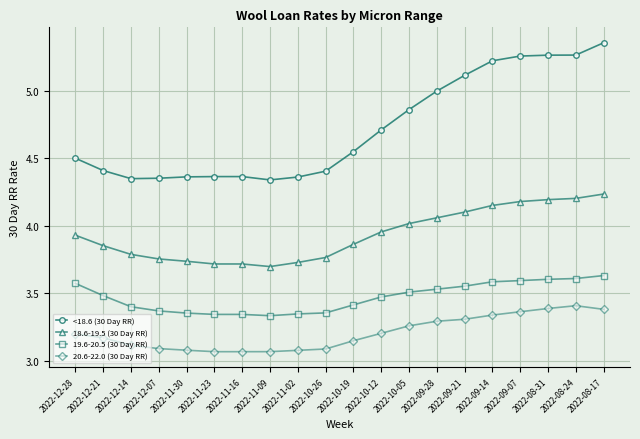

What is the difference between the second highest and second lowest values in the 18.6-19.5 (30 Day RR) series?

0.5